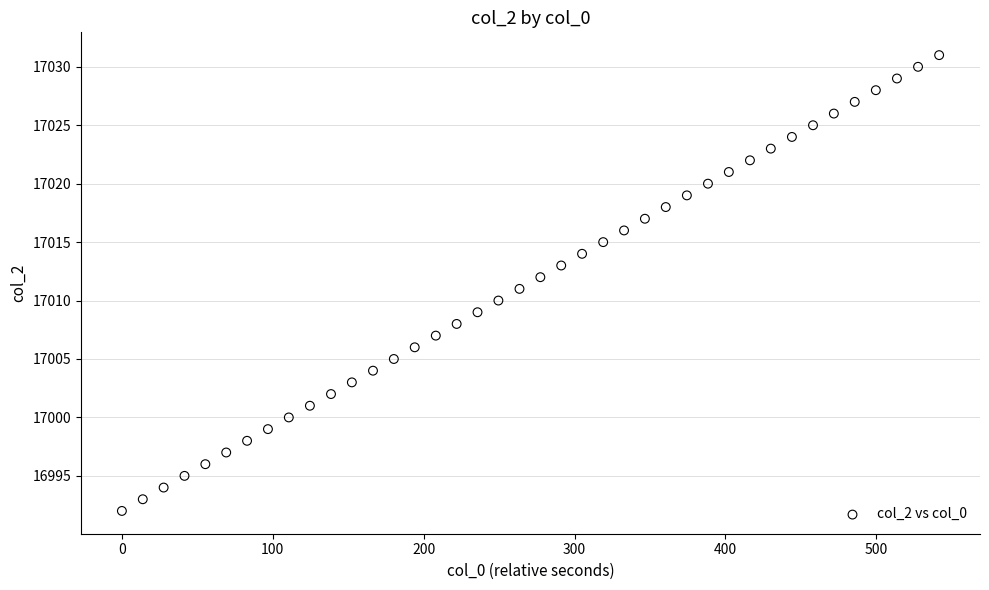

What is the range of Y values (max minus min)?

39